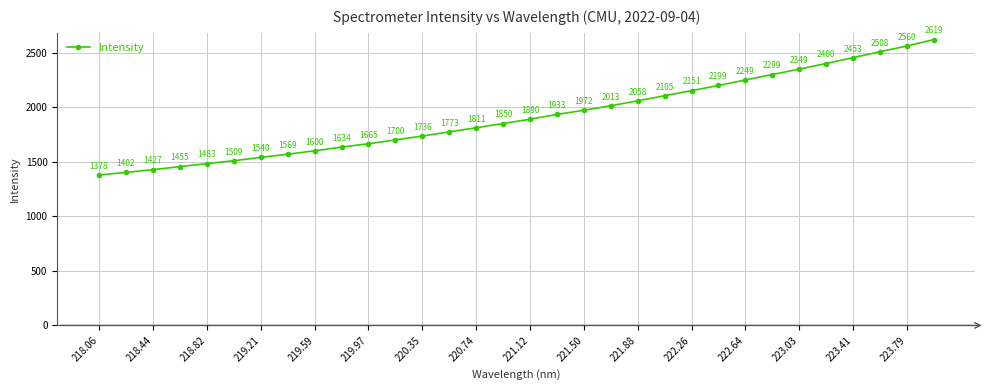

Does the chart have visible grid lines?

Yes